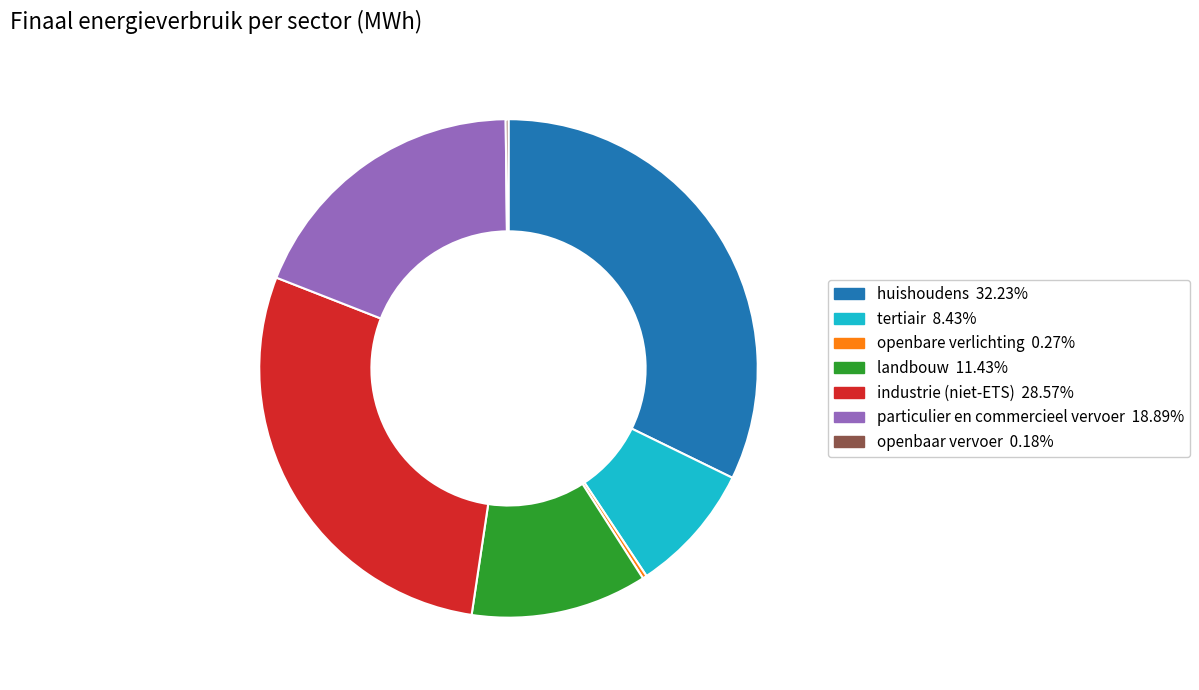

Is the sum of industrie (niet-ETS) and particulier en commercieel vervoer greater than half?

No